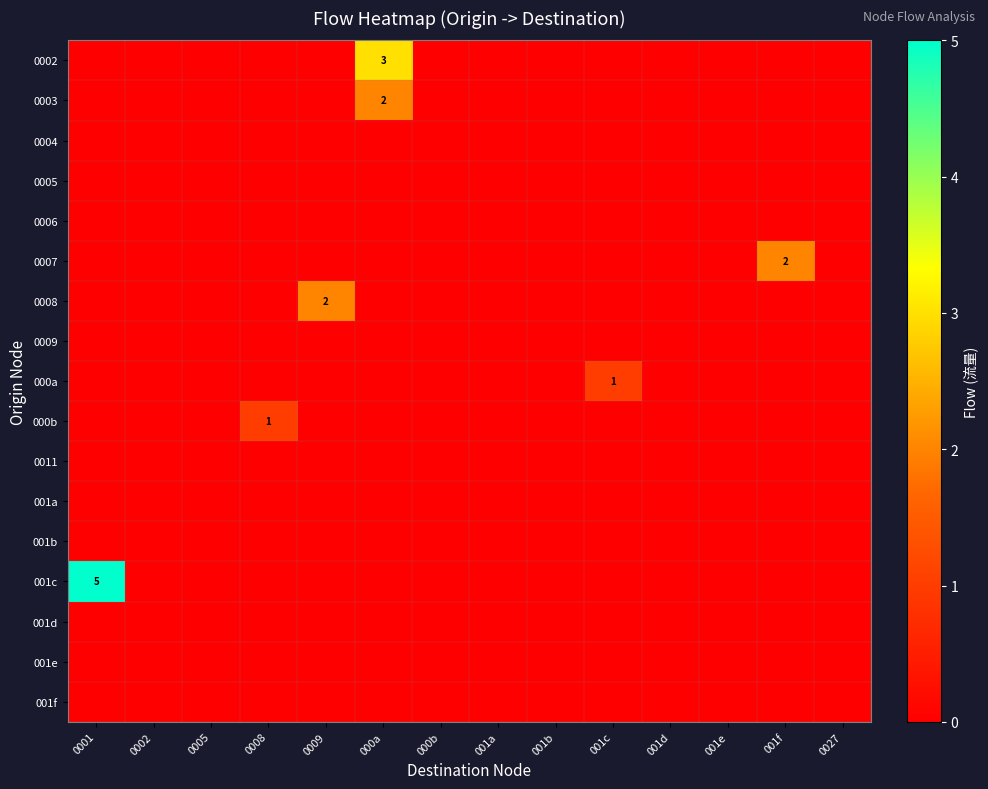

How many data points in 0003 are above 0?

1